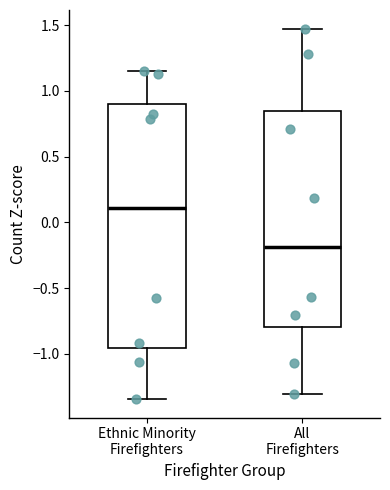

Reading left to right, read every box against the y-axis: the position of its median line, the range the box covers, and the ends of its whiskers. The values are not printed on the chart, so give them approximately, as read against the axis.

Ethnic Minority Firefighters: median 0.10, box -0.95 to 0.90, whiskers -1.35 to 1.15
All Firefighters: median -0.20, box -0.80 to 0.85, whiskers -1.30 to 1.45